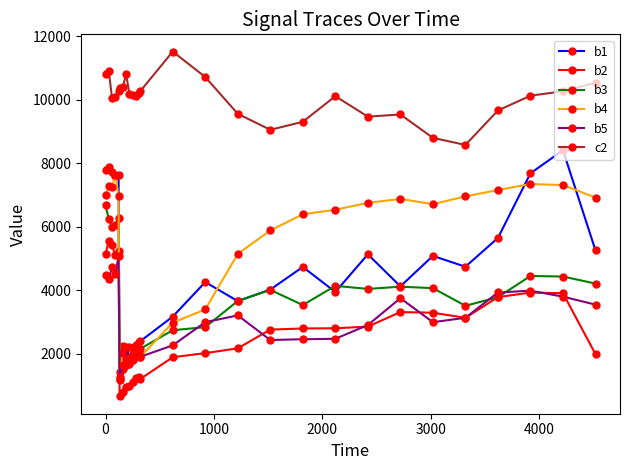

True or false: b2 and b1 intersect in this chart.

False